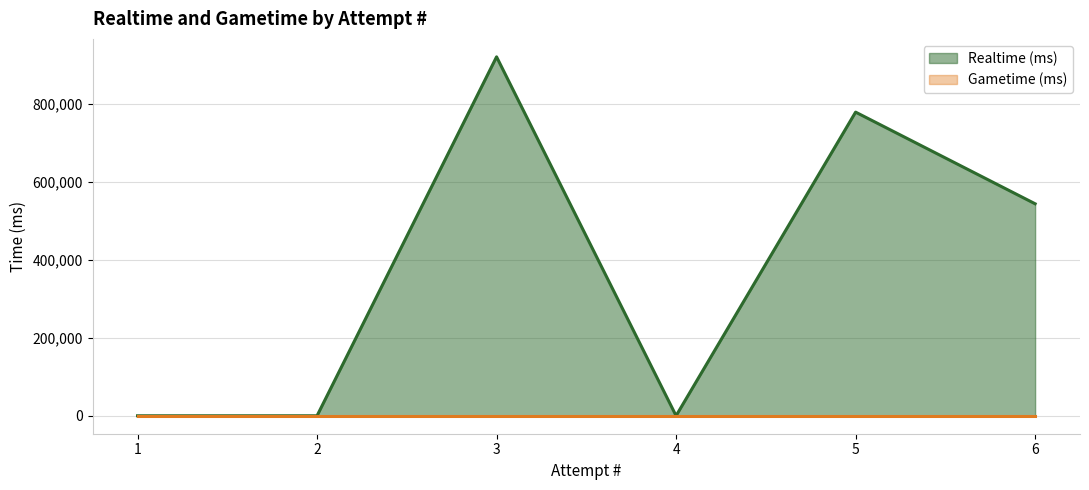

Which series has the largest total across all categories?

Realtime (ms)